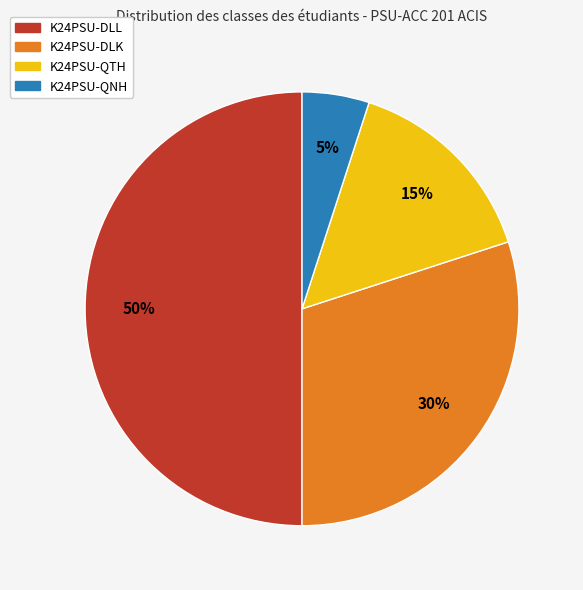

To the nearest percent, what is the average slice percentage?

25%